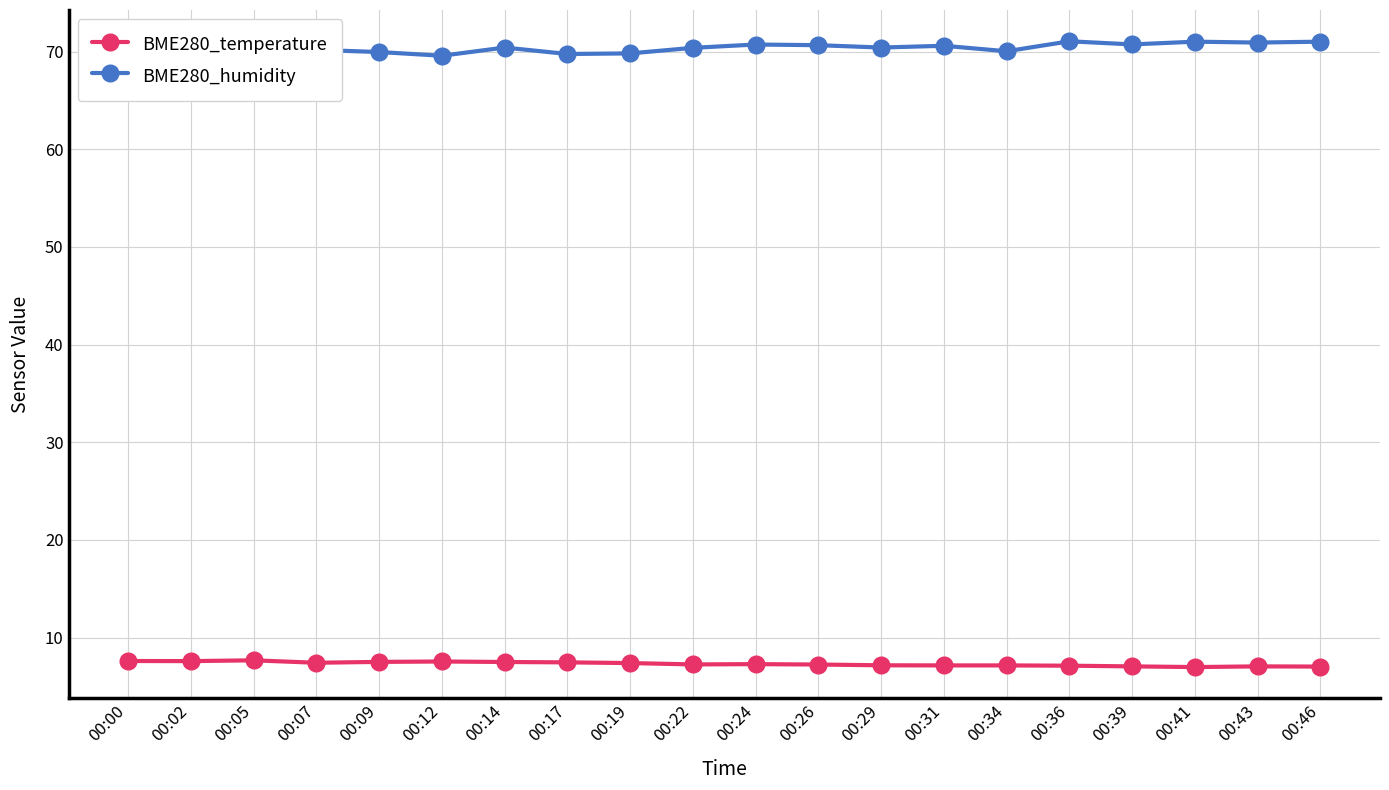

Where is the first local maximum for BME280_humidity?

00:07